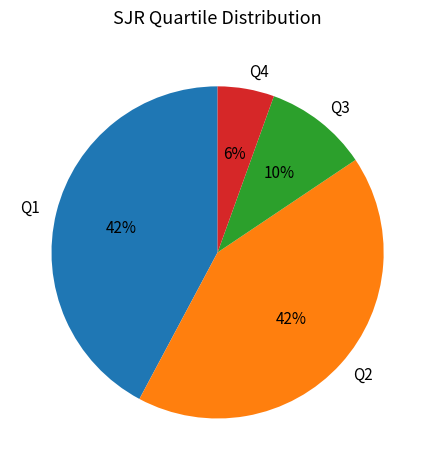

Does any single category account for the majority?

No